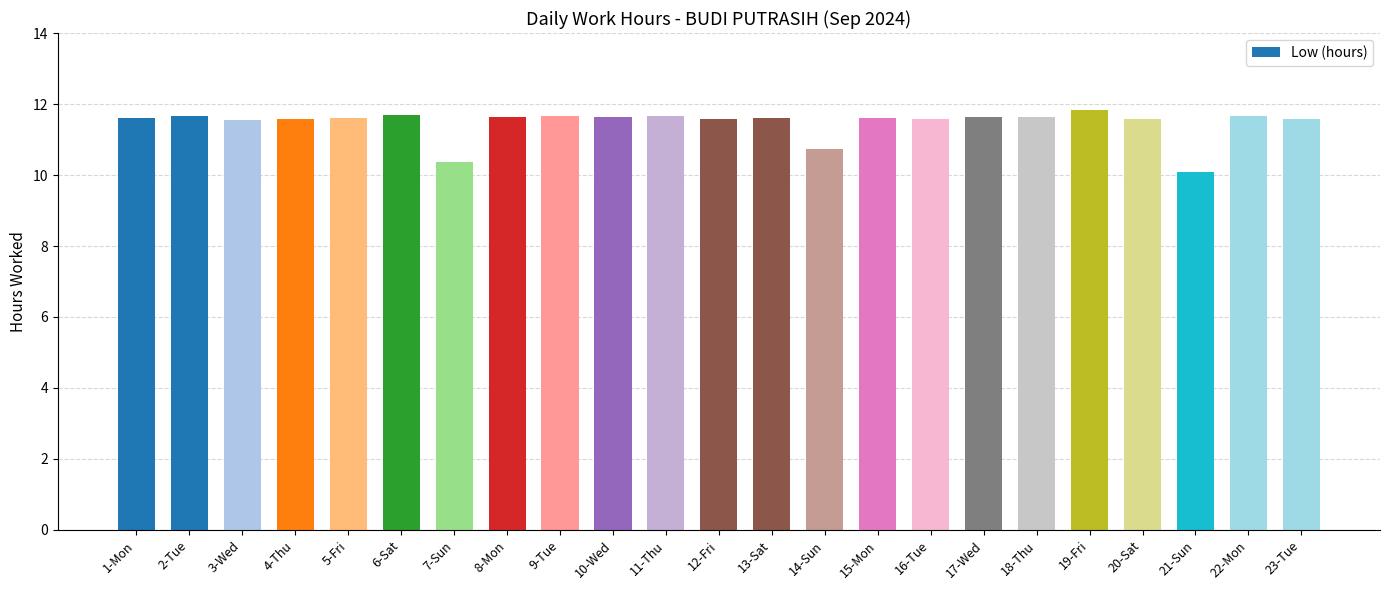

What is the change in value from 20-Sat to 21-Sun?

-1.5